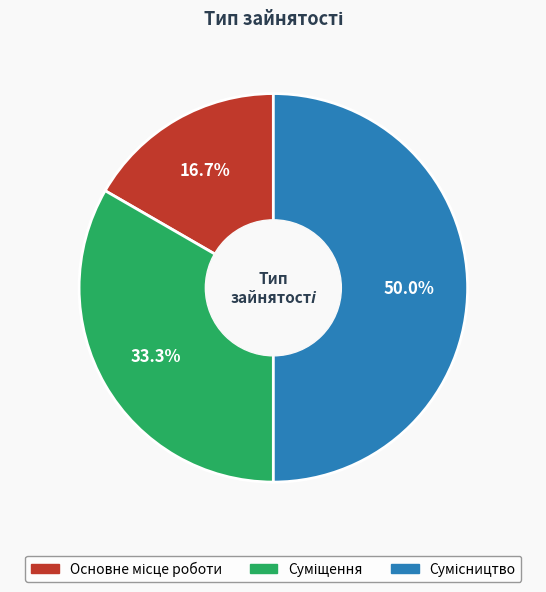

What is the largest slice in the pie chart?

Сумісництво